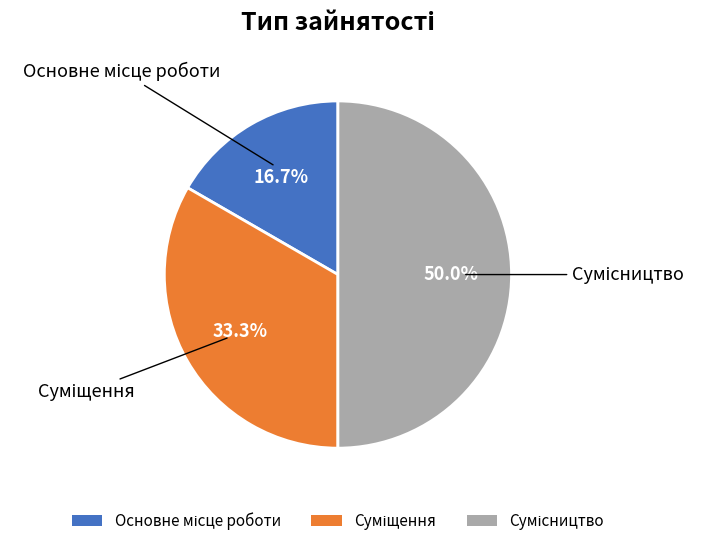

Combined, what portion of the pie is Сумісництво and Суміщення?

83.3%